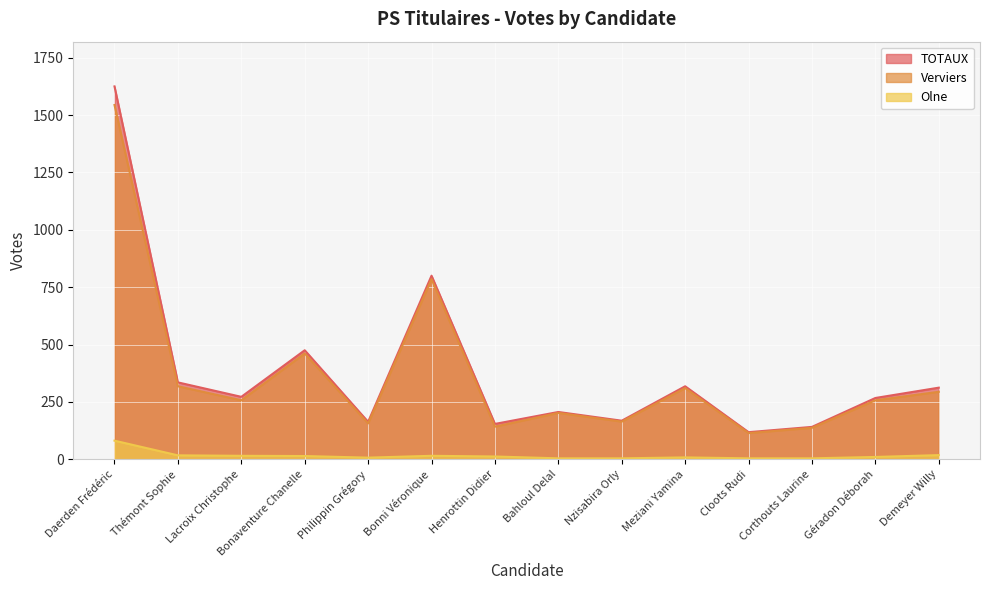

Is the value of Verviers at Lacroix Christophe greater than the value of TOTAUX at Thémont Sophie?

No